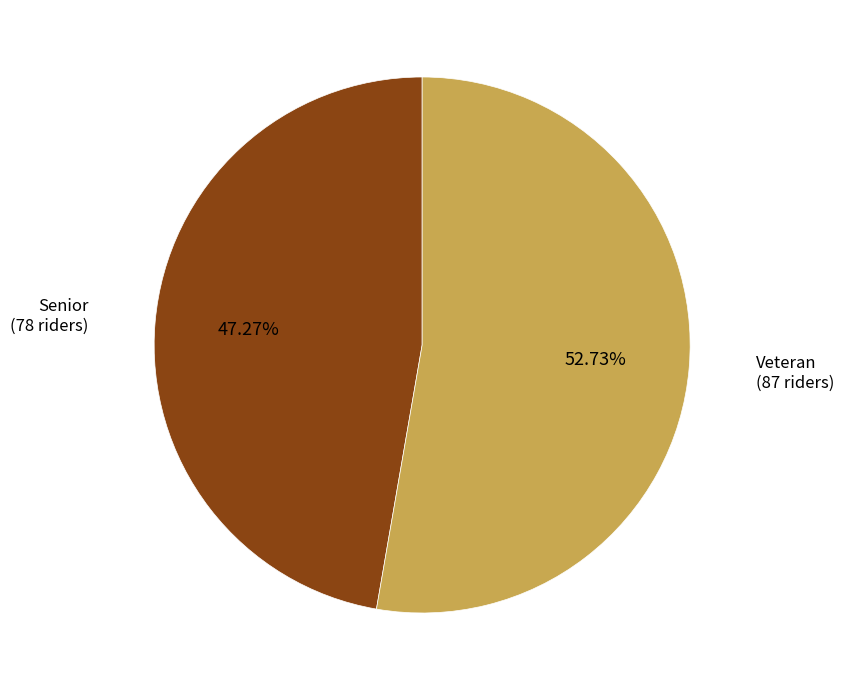

Combined, do Senior and Veteran account for over 50%?

Yes